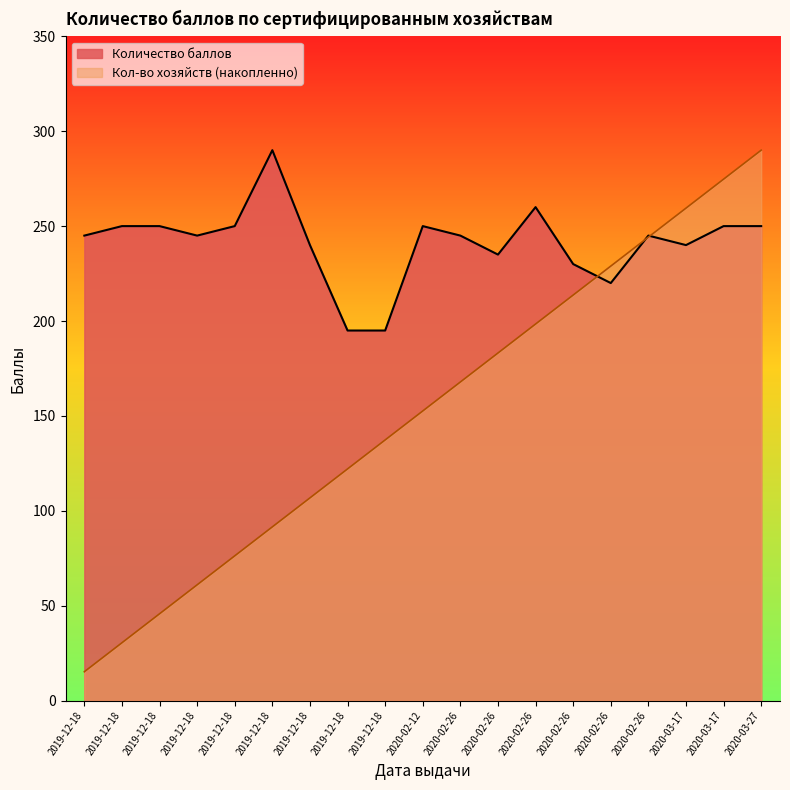

At which label is Количество баллов closest to 242?

2019-12-18